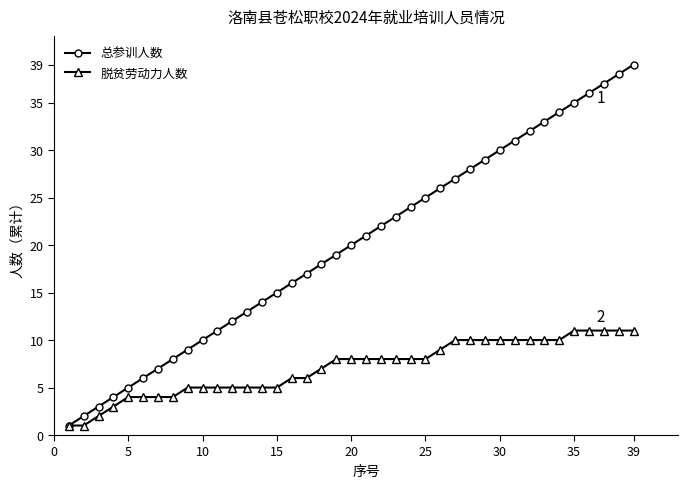

Count the 脱贫劳动力人数 values in the range 5 to 10.

26